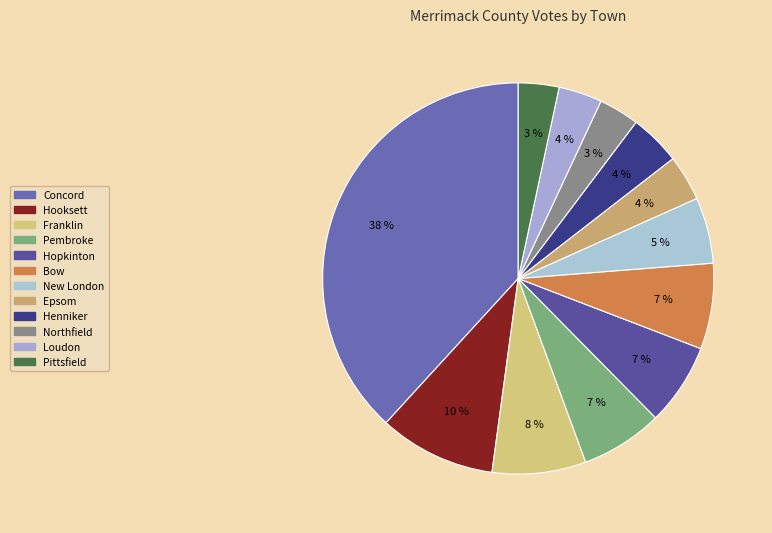

Is there a majority slice in this chart?

No